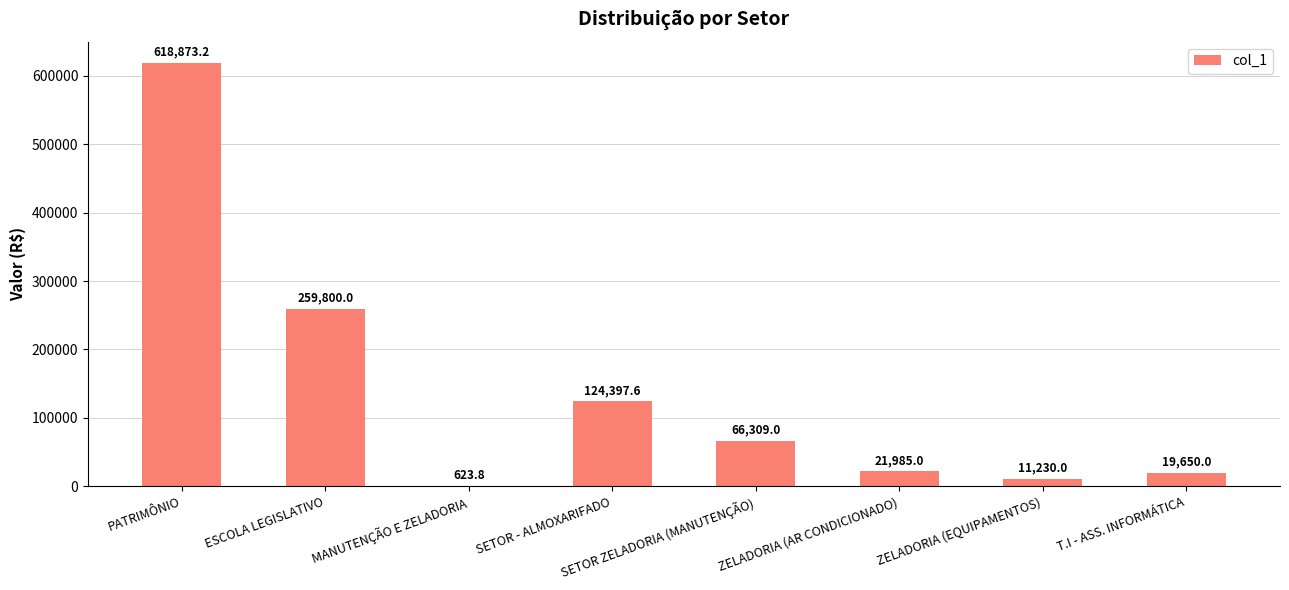

How many categories are shown in the chart?

8